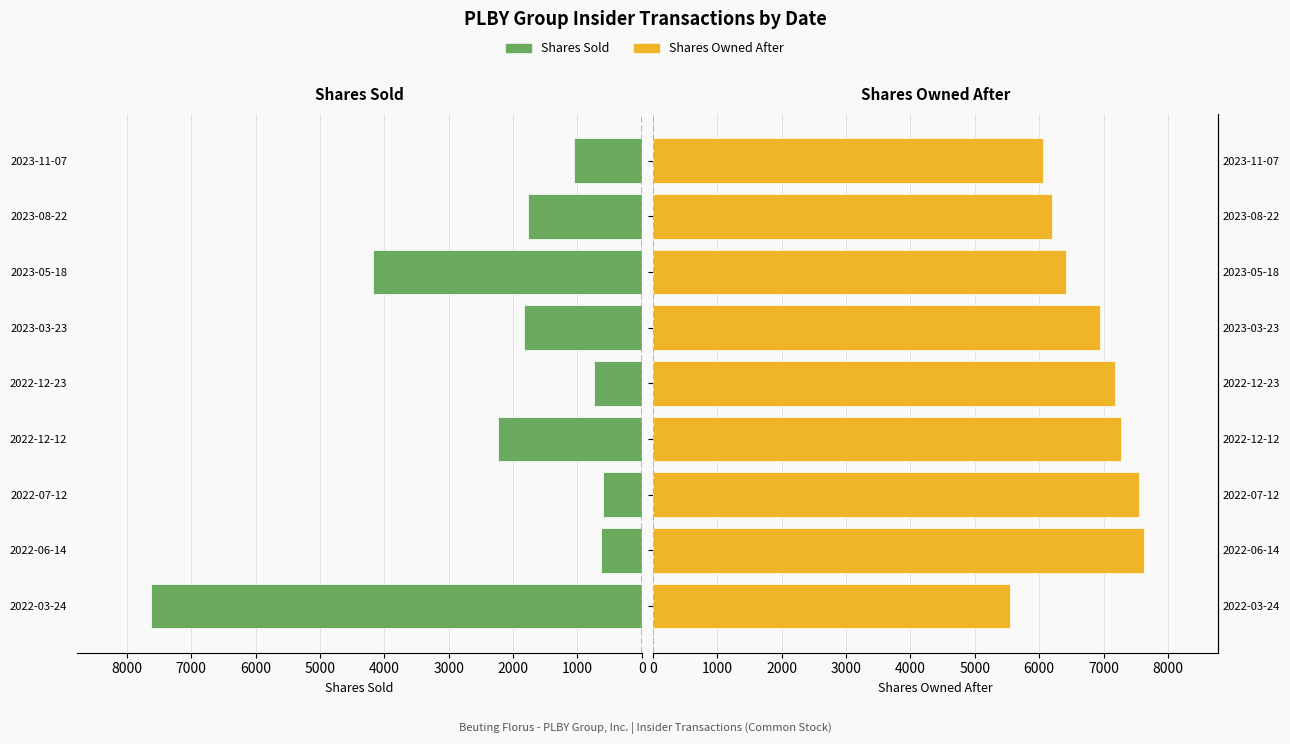

What is the difference between the maximum and second lowest values in the Shares Sold series?

7004.0